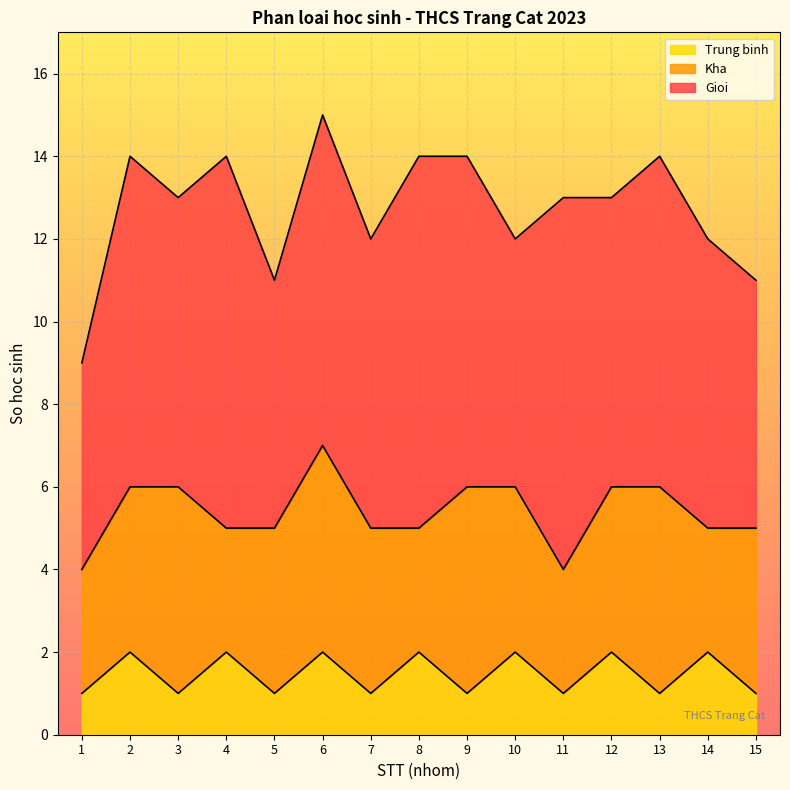

Rank the series by their average value, from highest to lowest.

Gioi, Kha, Trung binh